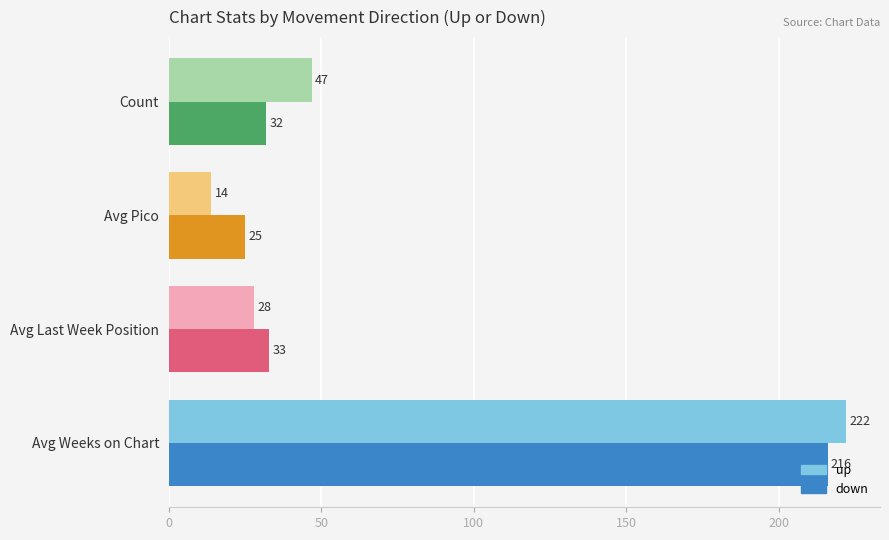

What is the difference between the maximum and second lowest values in the down series?

184